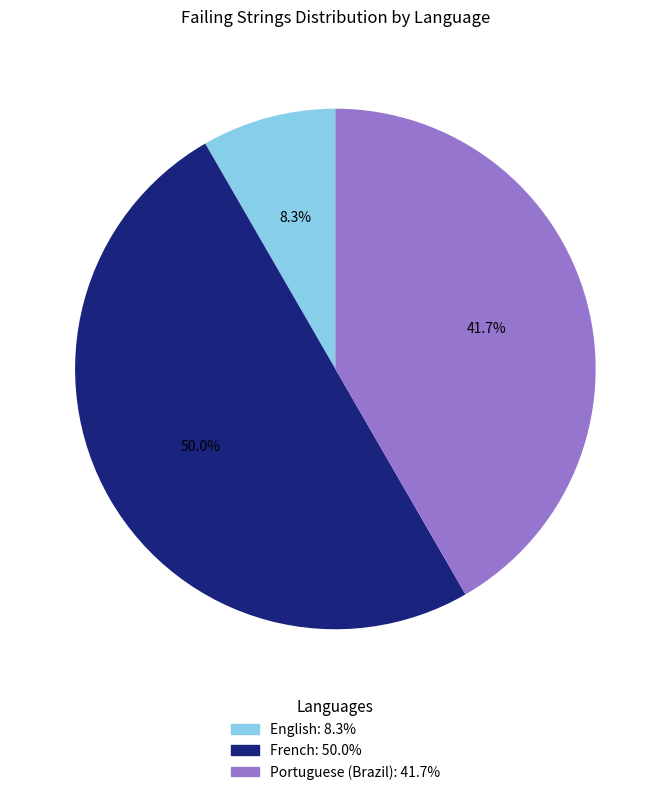

What percentage is the French slice, to the nearest percent?

50%